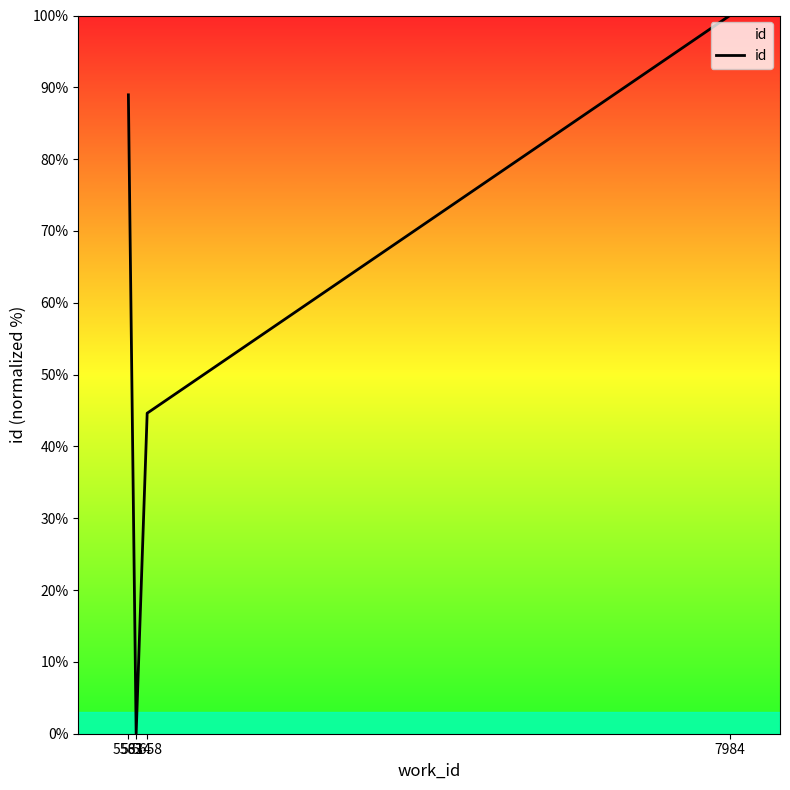

Reading left to right, extract all data points from this chart.

5583=89.0	5614=0.0	5658=44.6	7984=100.0